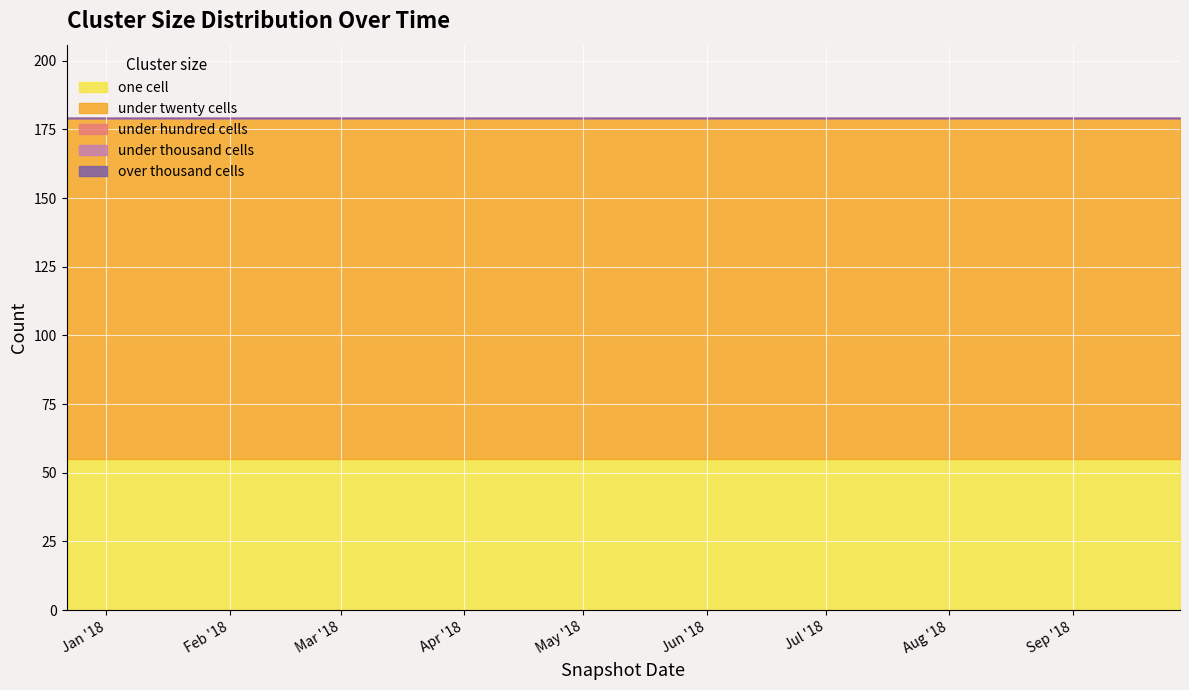

True or false: over_thousand_cells and under_thousand_cells cross at least once.

False